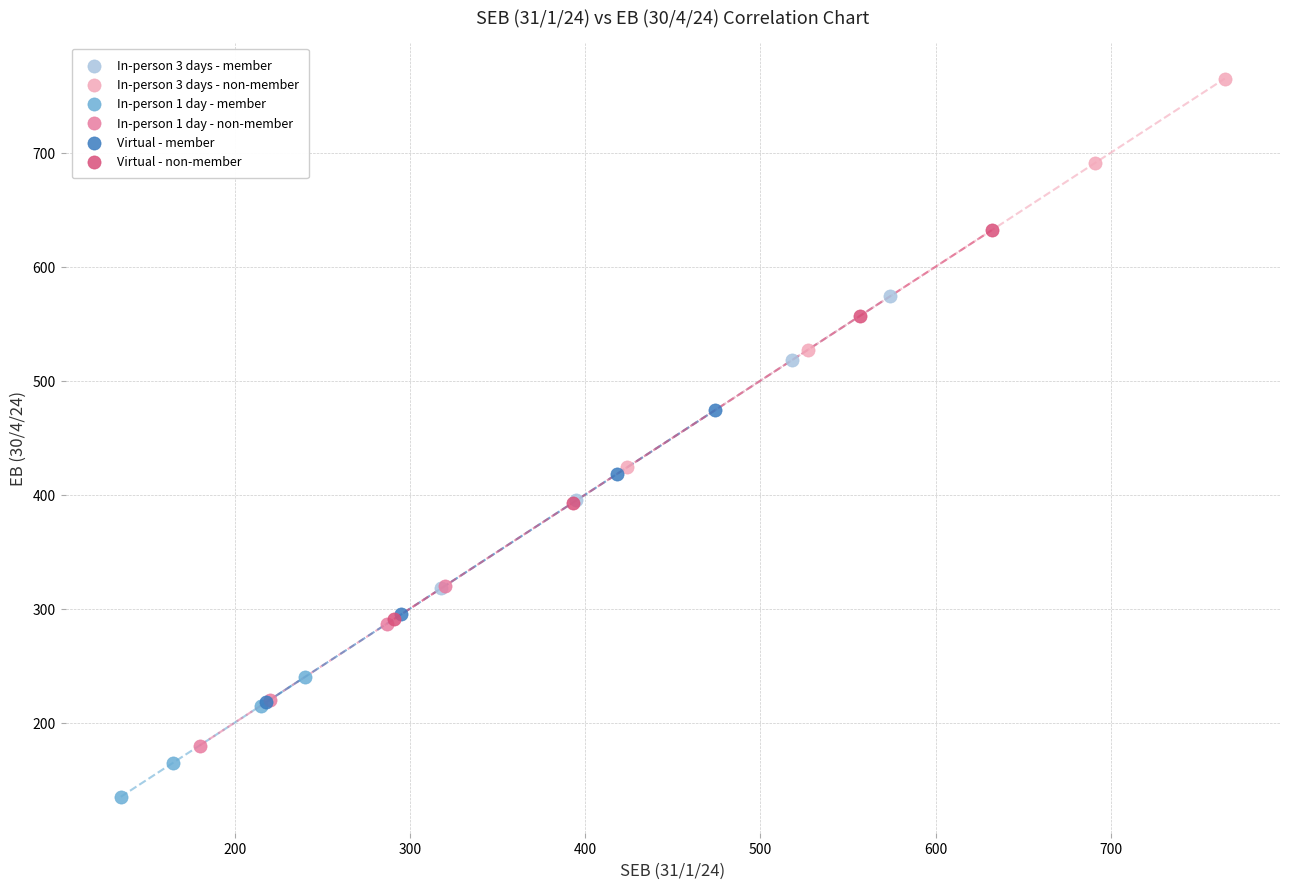

Which series reaches the minimum Y coordinate?

In-person 1 day - member